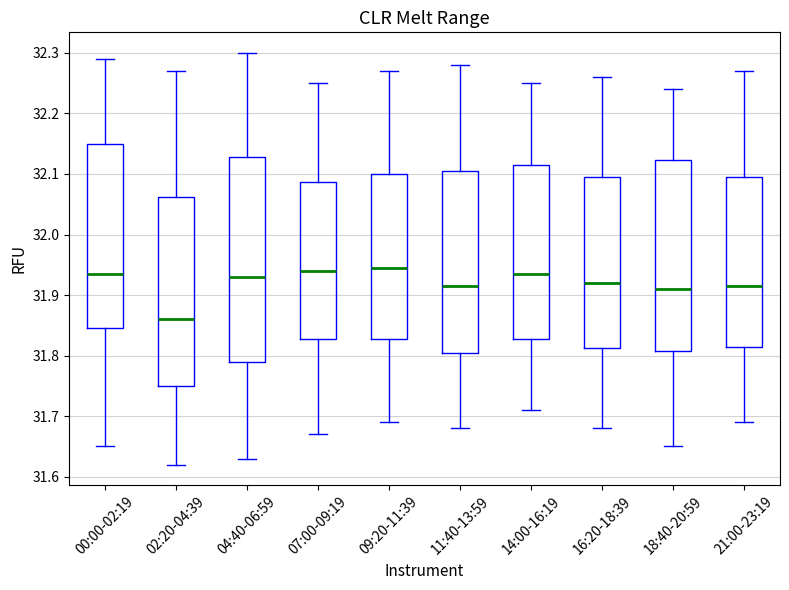

Reading left to right, read every box against the y-axis: the position of its median line, the range the box covers, and the ends of its whiskers. The values are not printed on the chart, so give them approximately, as read against the axis.

00:00-02:19: median 31.94, box 31.85 to 32.15, whiskers 31.65 to 32.29
02:20-04:39: median 31.86, box 31.75 to 32.06, whiskers 31.62 to 32.27
04:40-06:59: median 31.93, box 31.79 to 32.13, whiskers 31.63 to 32.30
07:00-09:19: median 31.94, box 31.83 to 32.09, whiskers 31.67 to 32.25
09:20-11:39: median 31.95, box 31.83 to 32.10, whiskers 31.69 to 32.27
11:40-13:59: median 31.92, box 31.81 to 32.11, whiskers 31.68 to 32.28
14:00-16:19: median 31.94, box 31.83 to 32.12, whiskers 31.71 to 32.25
16:20-18:39: median 31.92, box 31.81 to 32.10, whiskers 31.68 to 32.26
18:40-20:59: median 31.91, box 31.81 to 32.12, whiskers 31.65 to 32.24
21:00-23:19: median 31.92, box 31.82 to 32.10, whiskers 31.69 to 32.27